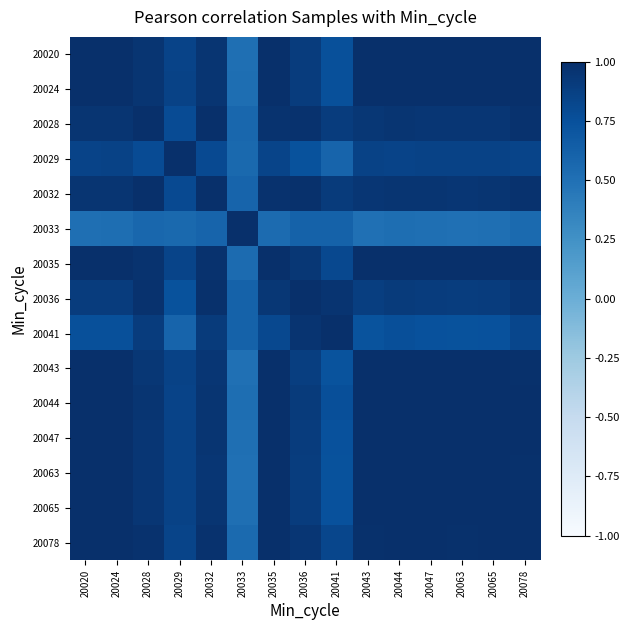

At which category is the sum across all series the highest?

20078